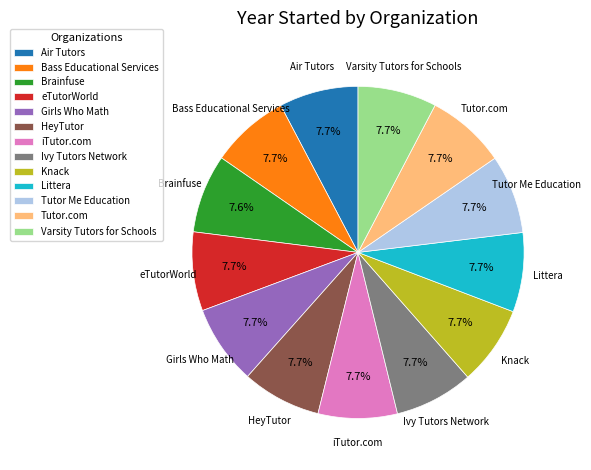

Do Littera and Tutor Me Education together represent more than half of the pie?

No